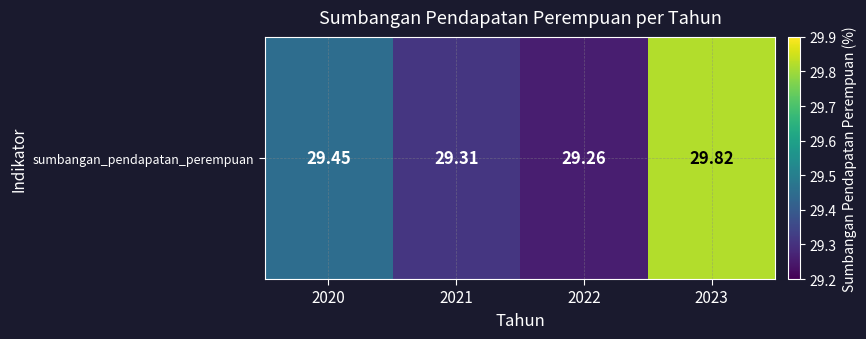

How many data points does each series have?

4